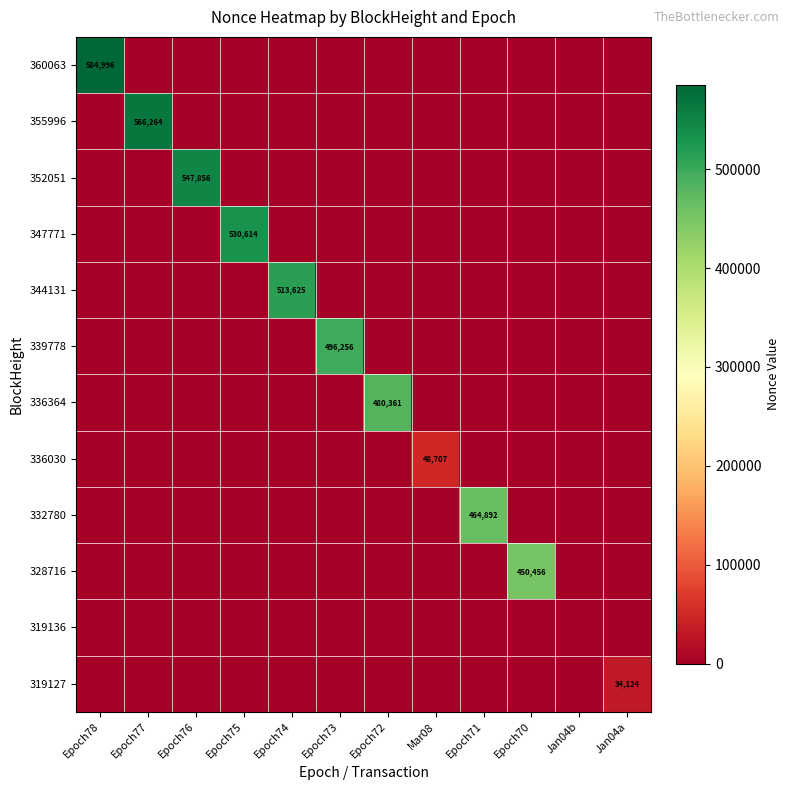

At which category is the sum across all series the highest?

Epoch78